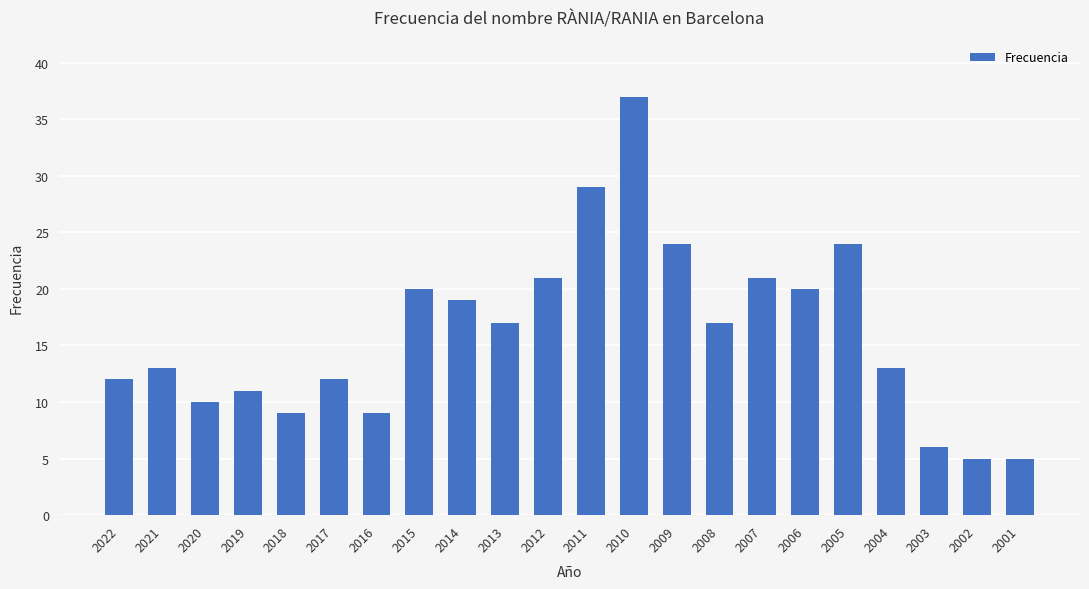

What value does the data have at 2020?

10